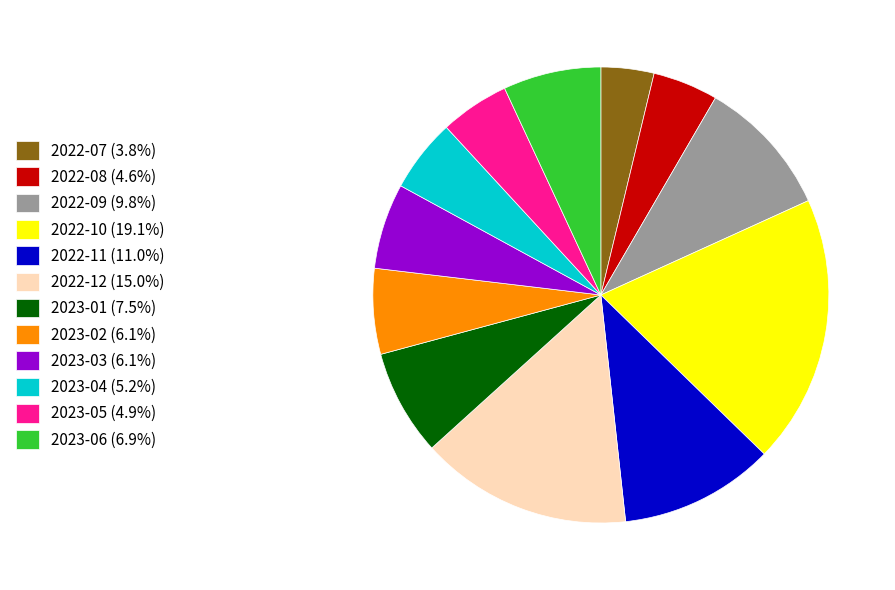

Does 2022-07 represent more than half of the total?

No